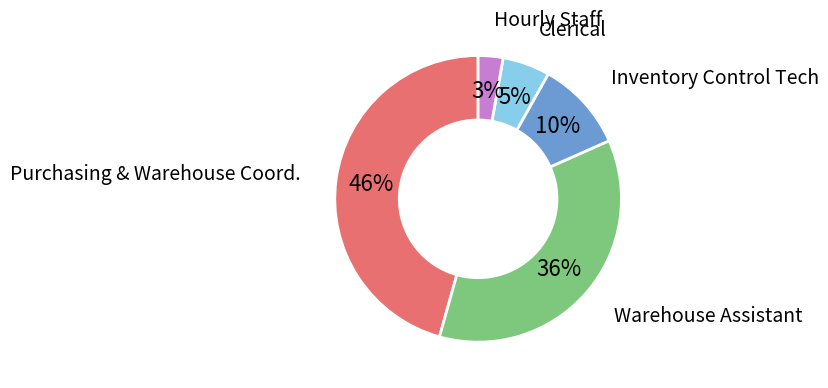

How many slices are in this pie chart?

5